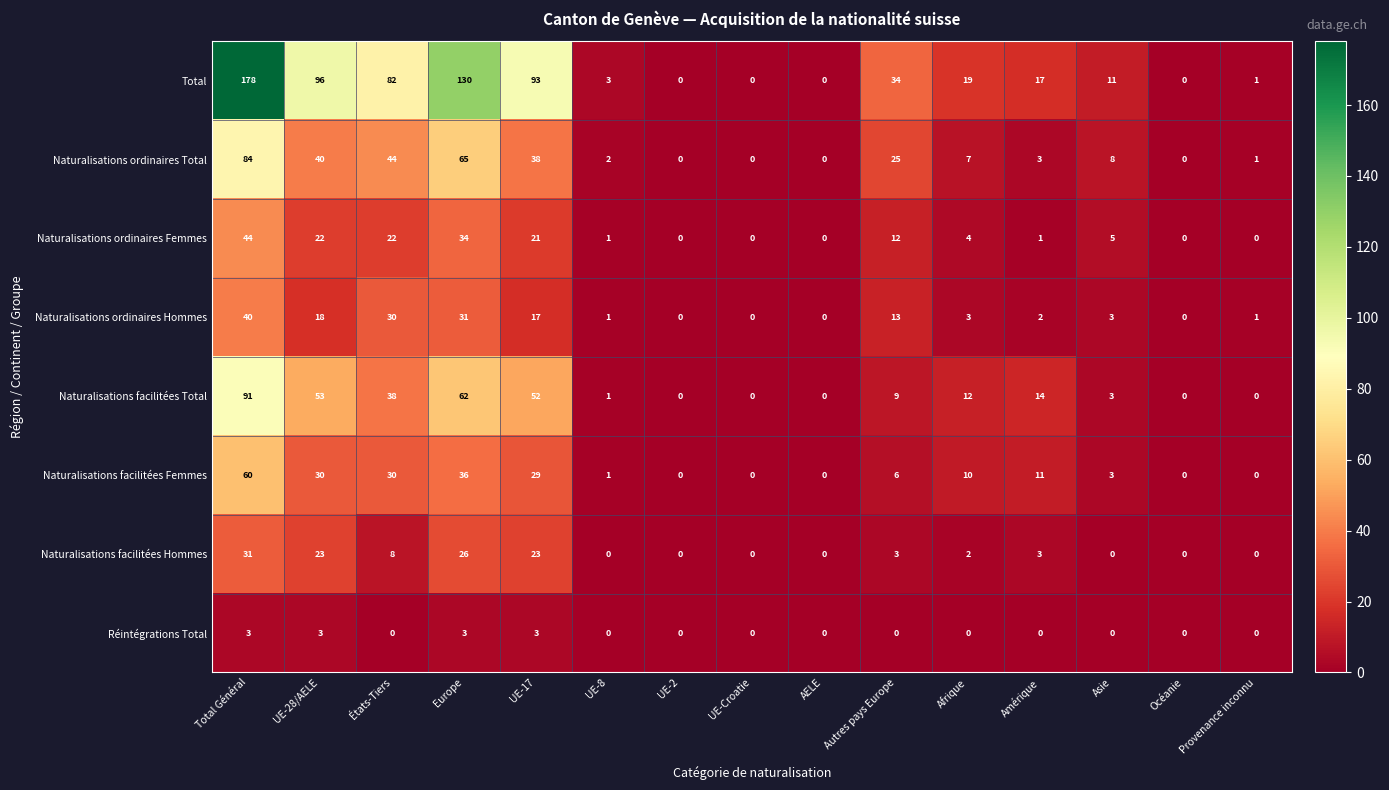

The Réintégrations Total series shows -2 at Océanie. True or false?

False